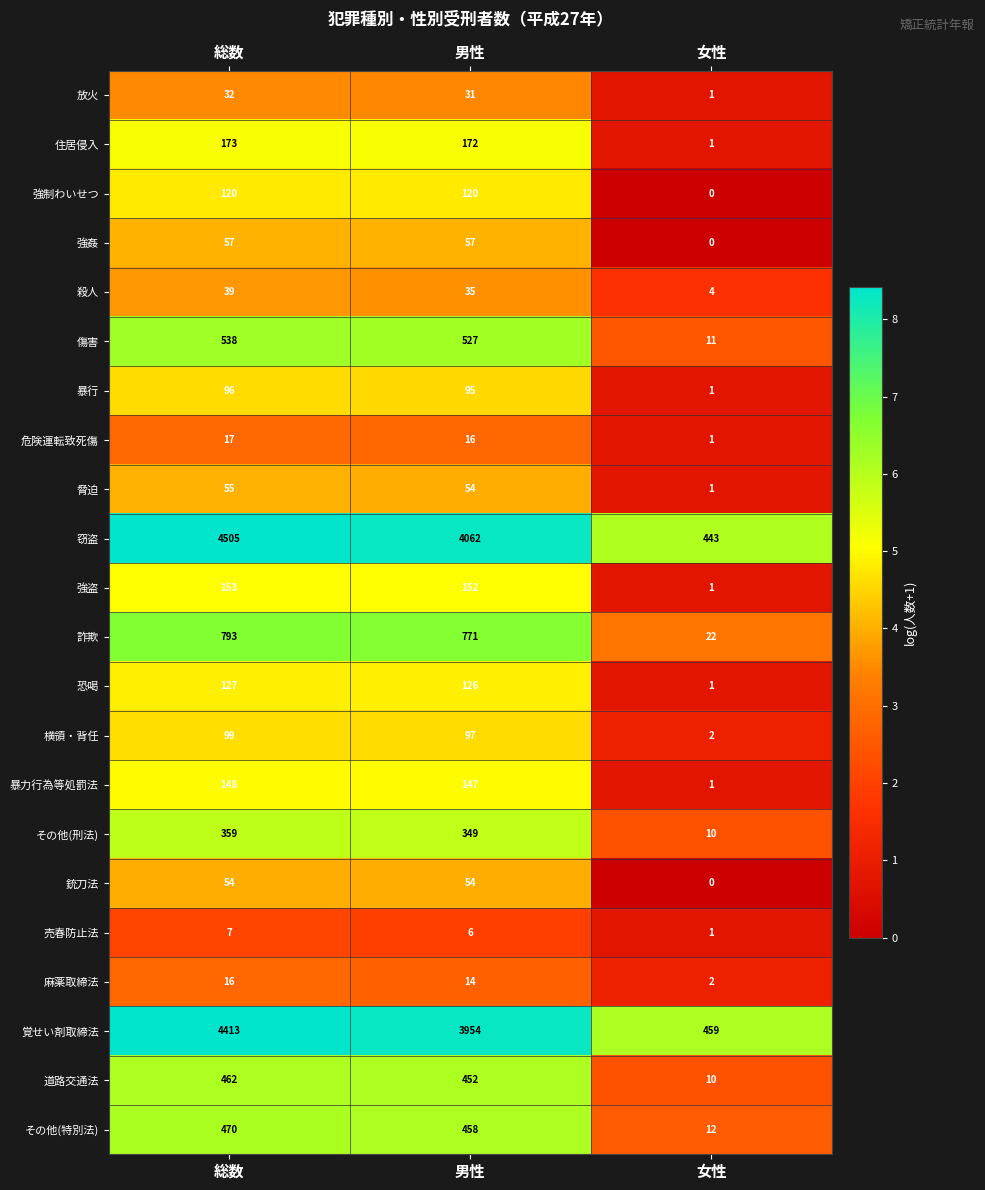

How many distinct data groups are displayed?

22